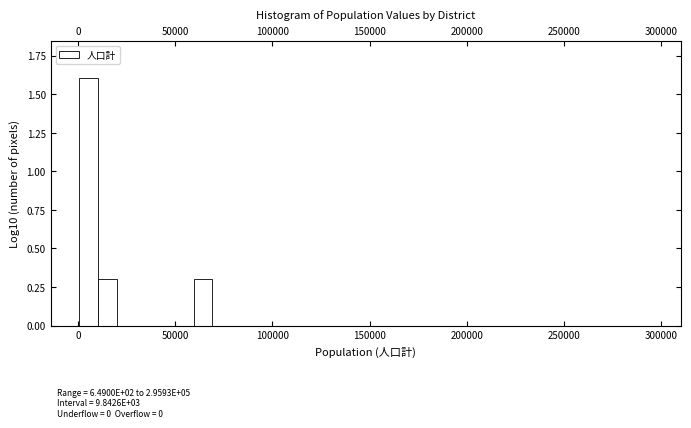

Read against the x-axis, roughly where is the centre of the tallest bar?

5000